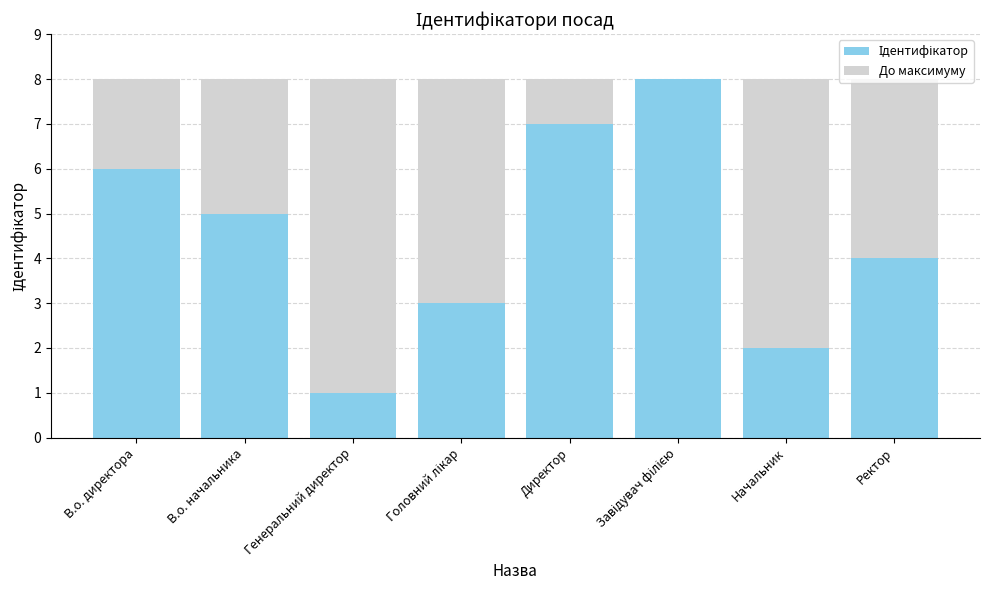

Count the number of categories in the chart.

8